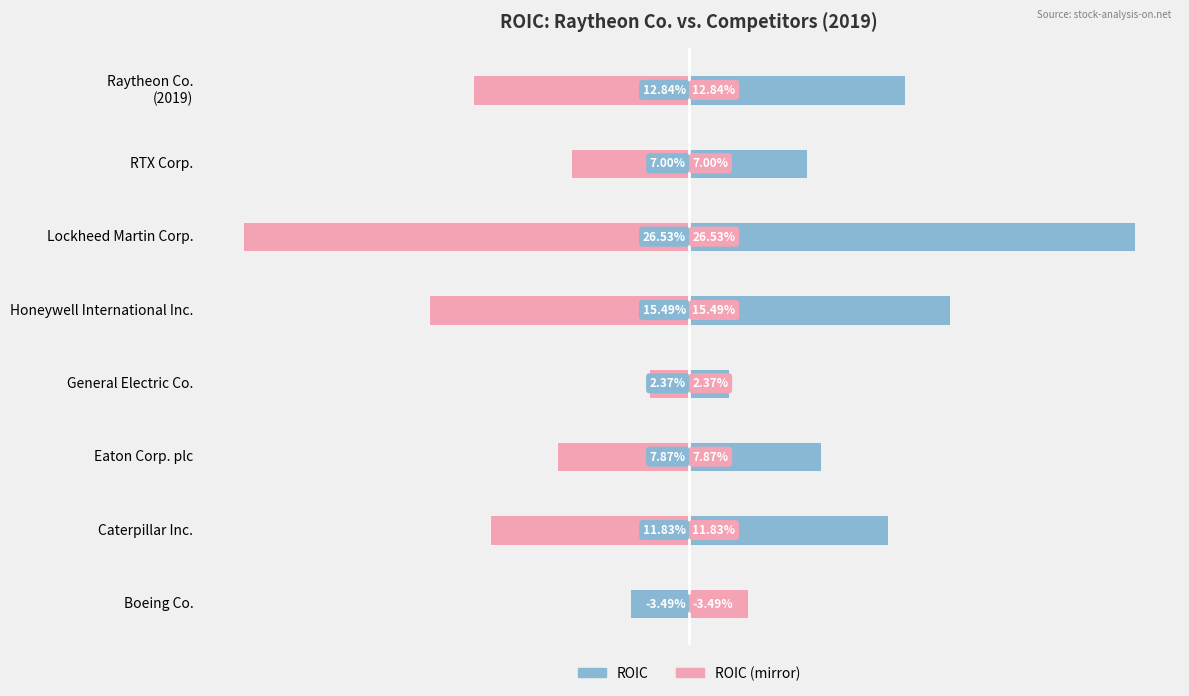

How many series are shown in this chart?

2